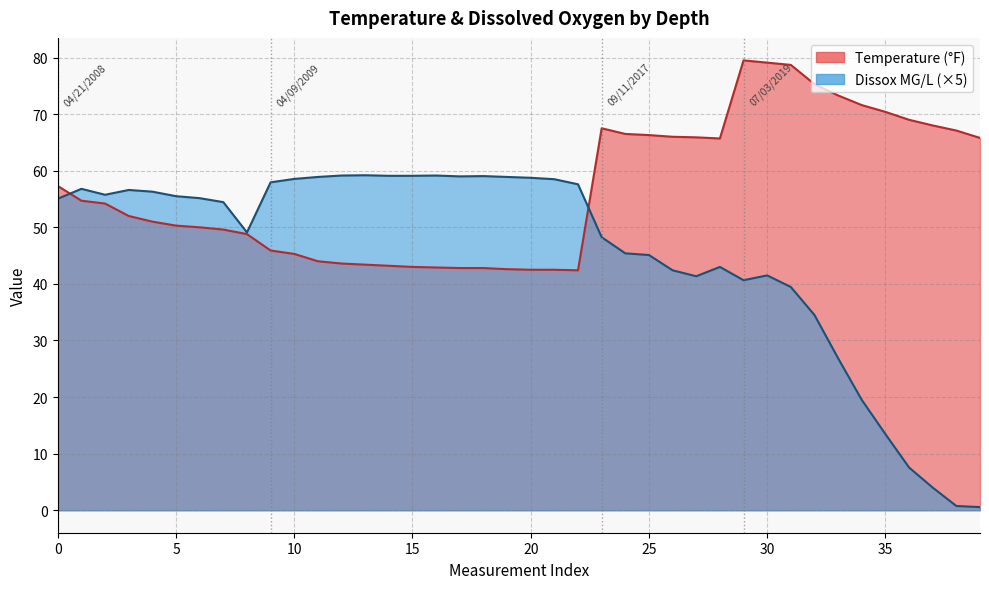

Which series ends up on top after the final intersection of Temperature and Dissox?

Temperature